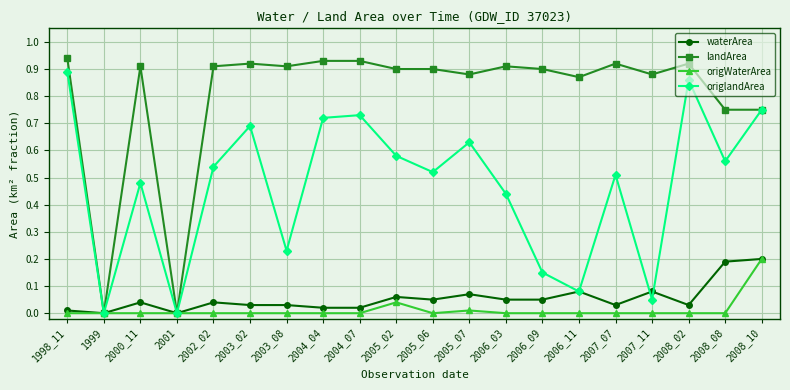

Between 2001 and 2004_04, which series saw the biggest shift?

landArea